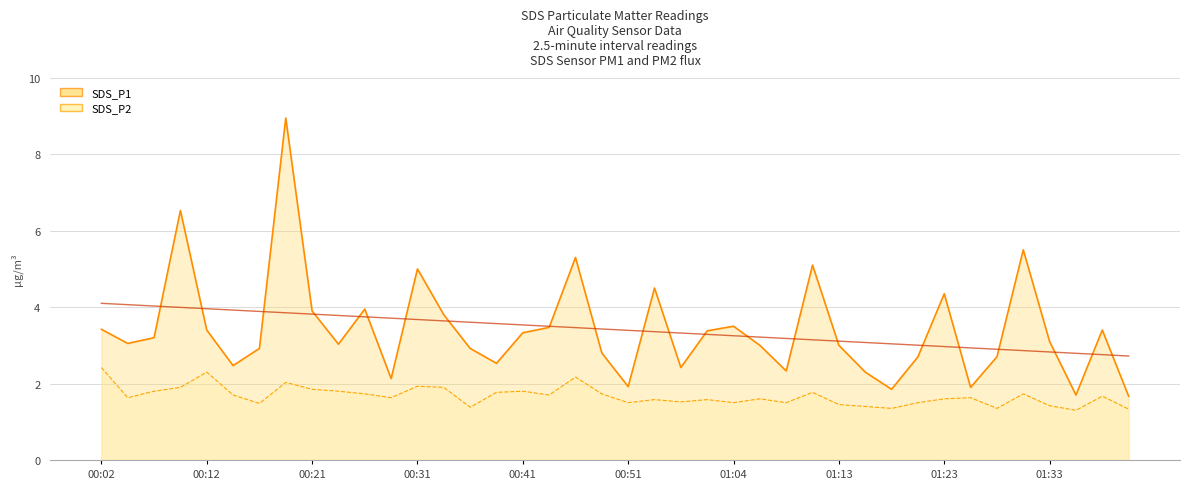

True or false: SDS_P1 has a value of 2.1 at 27.

False